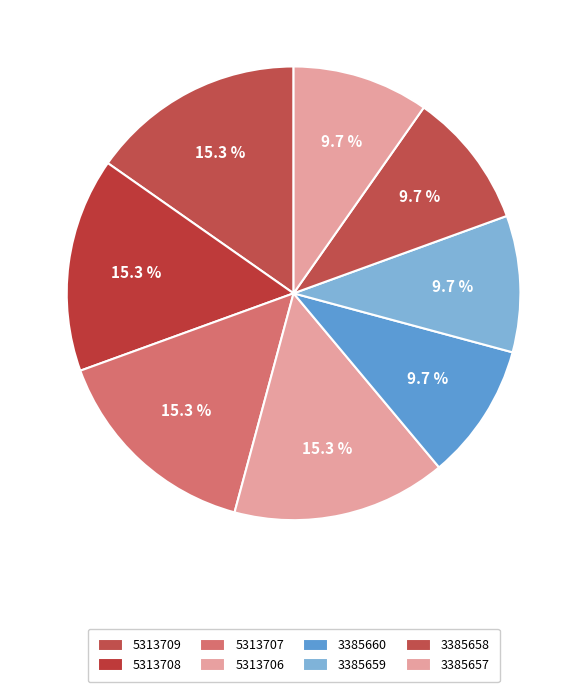

How many slices are in this pie chart?

8